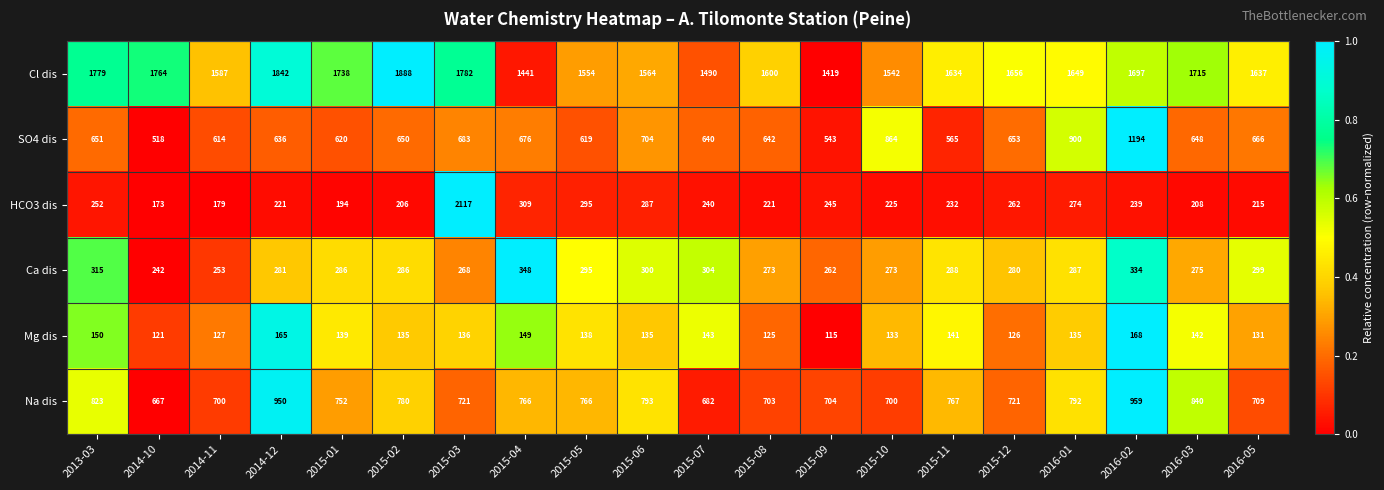

What is the spread (max minus min) of values at 2014-11?

1460